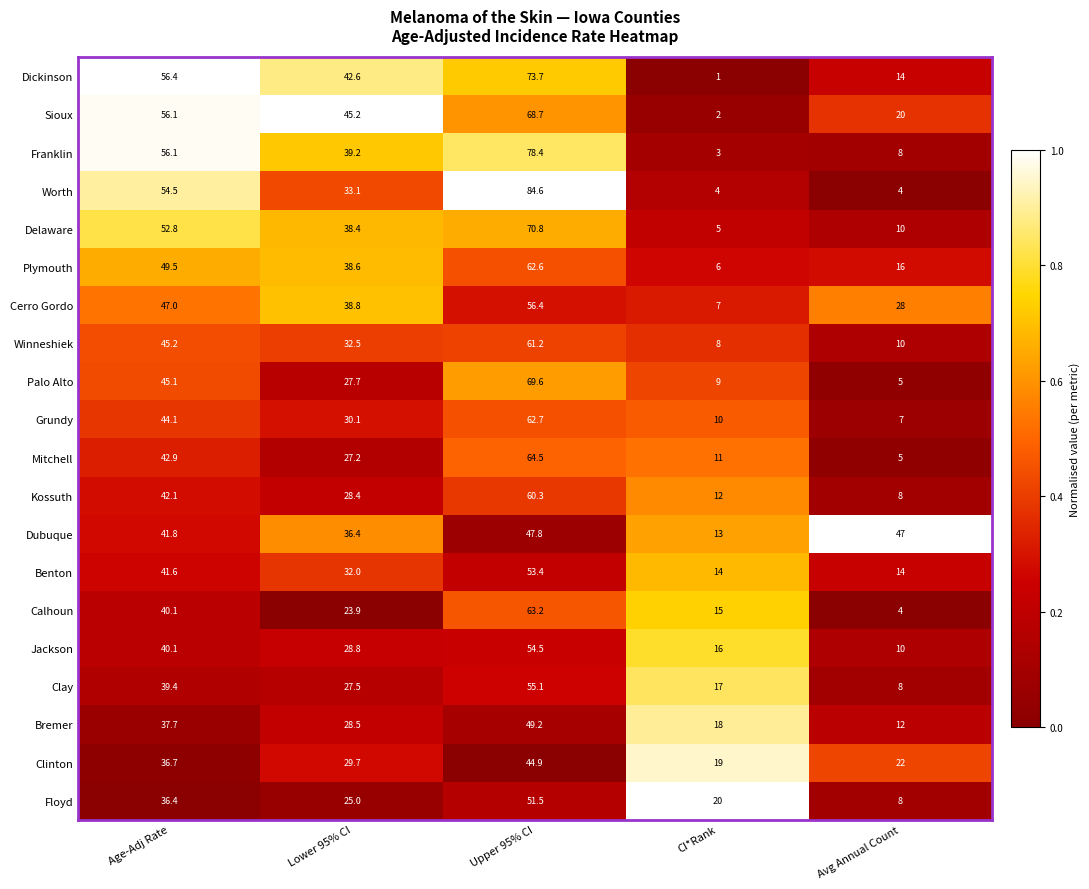

How many data points in Bremer are less than 28?

2